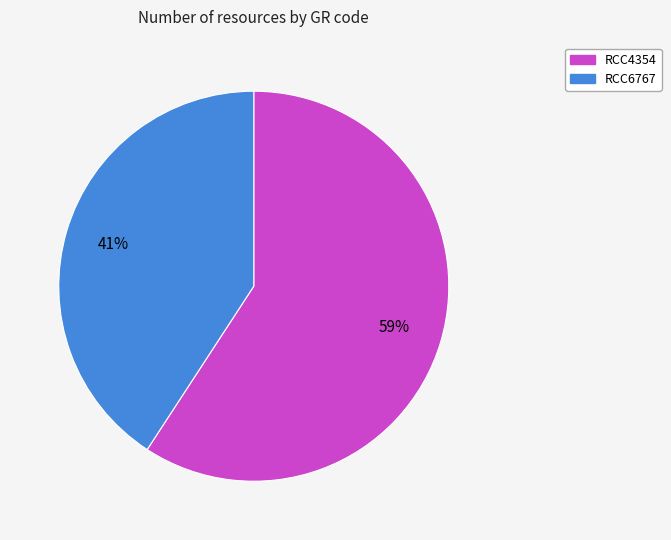

Is there a majority slice in this chart?

Yes